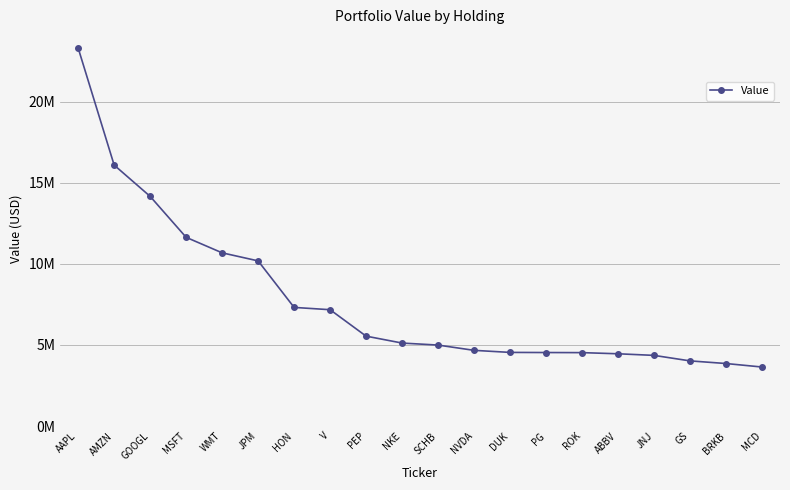

Does the chart have visible grid lines?

Yes